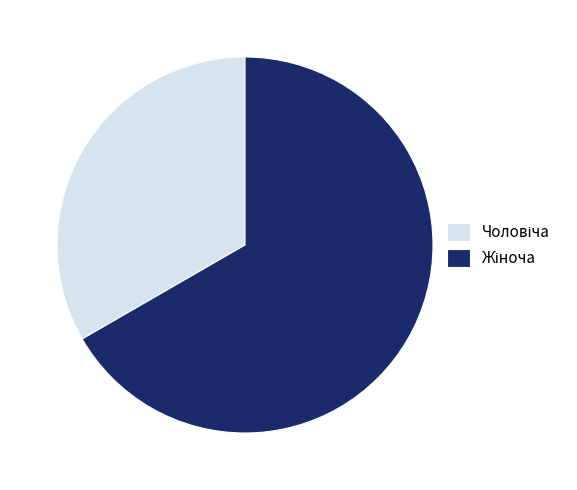

How many segments does this pie chart have?

2